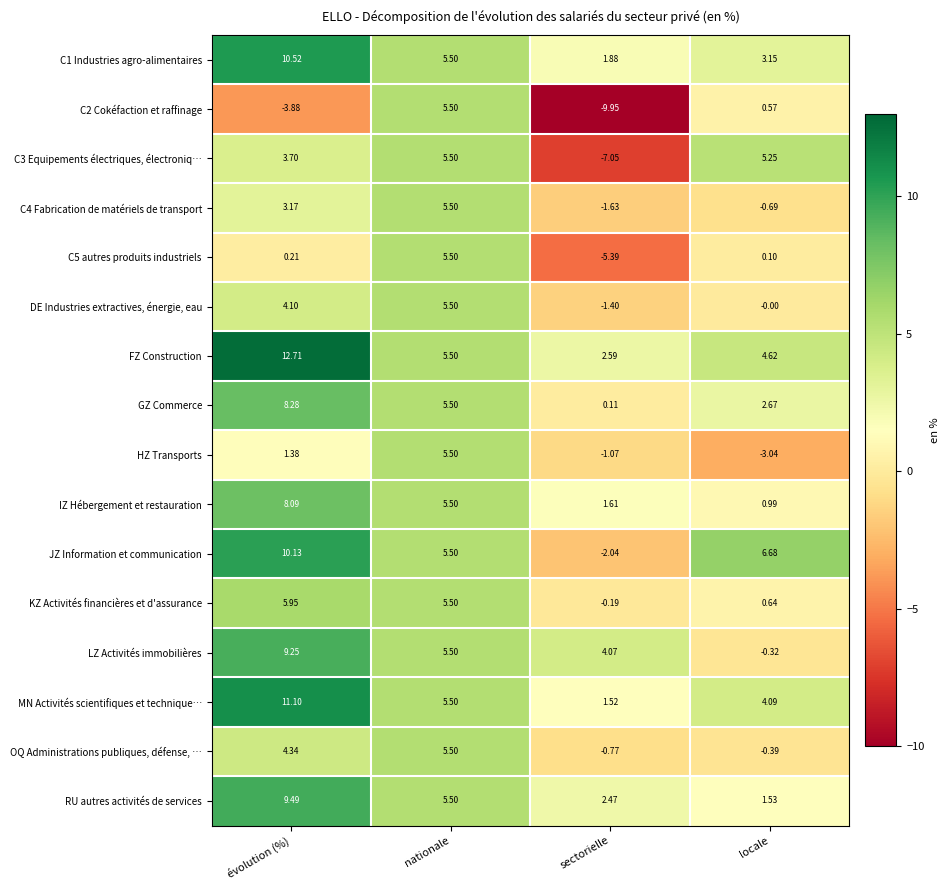

Which series changed the most between évolution (%) and sectorielle?

JZ Information et communication